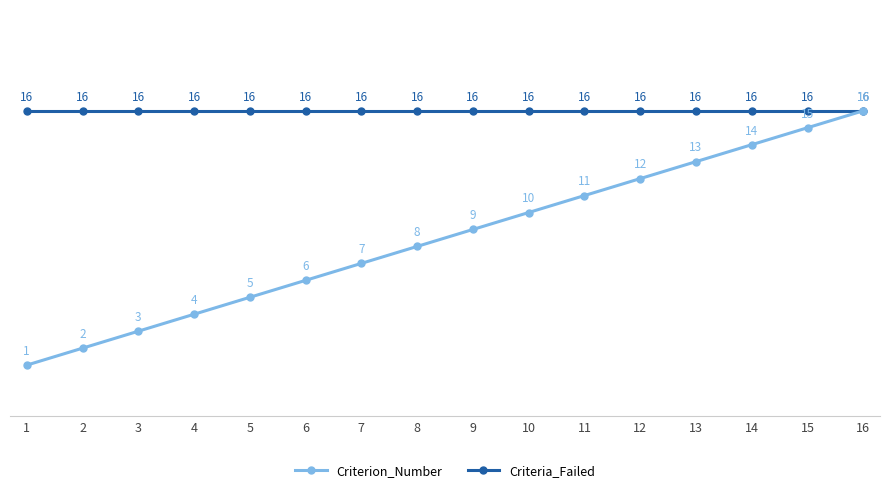

What is the value of the Criteria_Failed point at the 10th from the left?

16